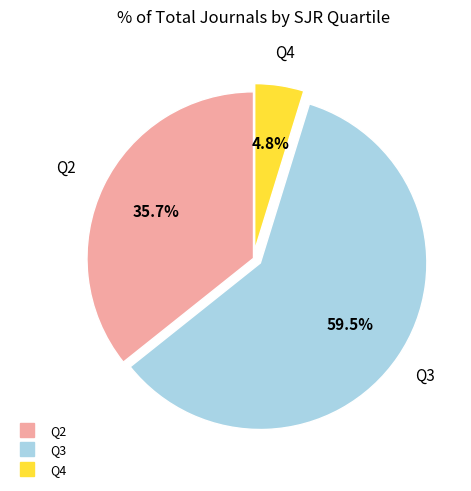

Which category has the biggest portion of the pie?

Q3